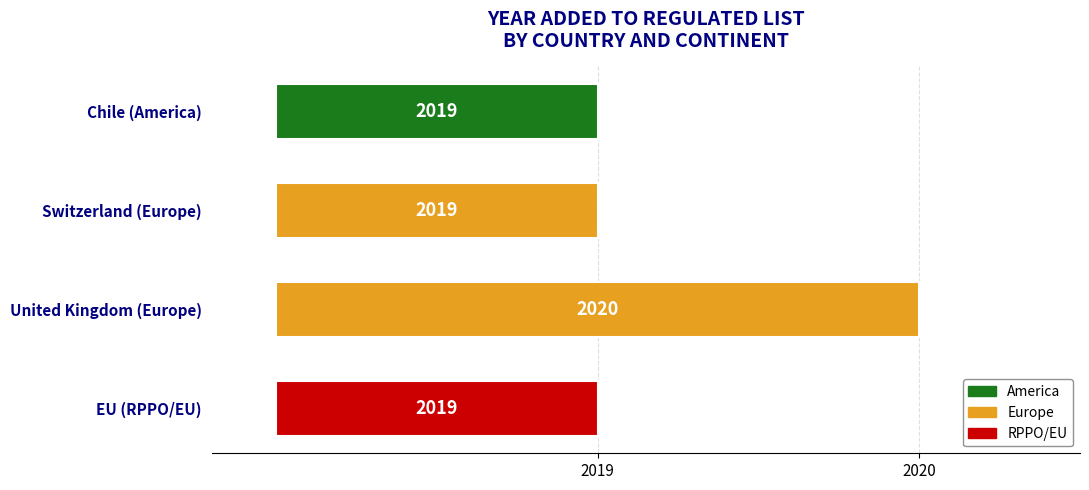

What is the change in value from Switzerland (Europe) to United Kingdom (Europe)?

+1